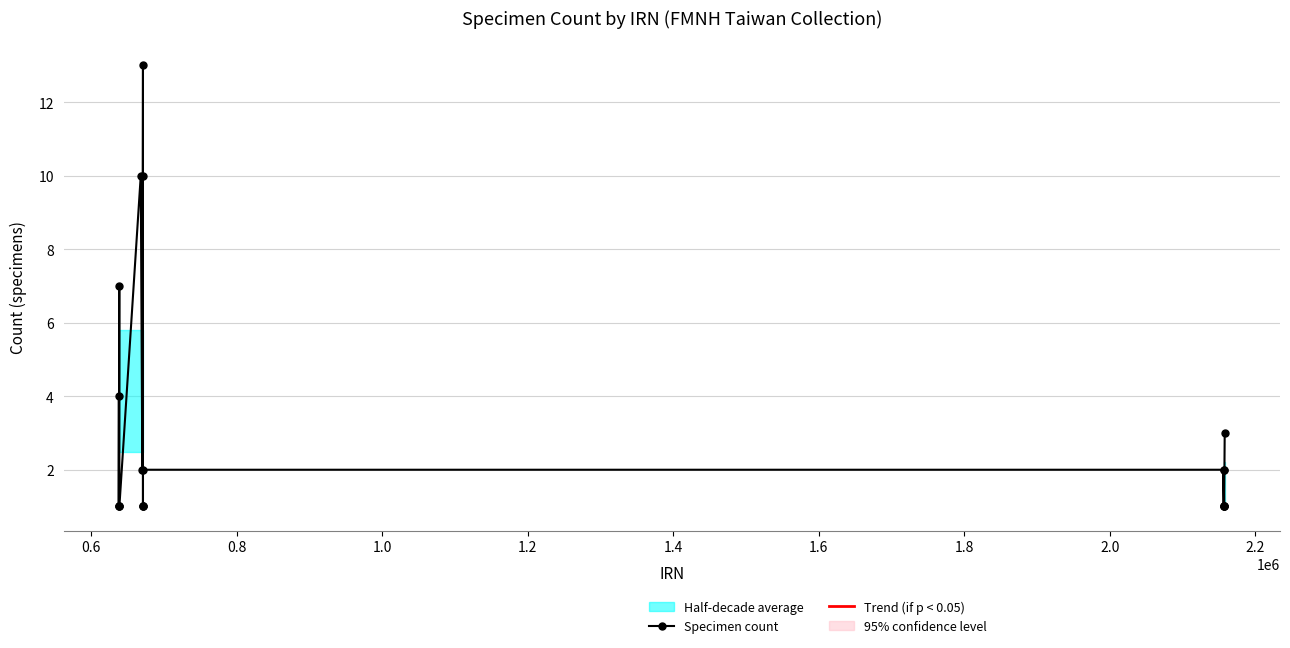

How many data points are less than 2?

10